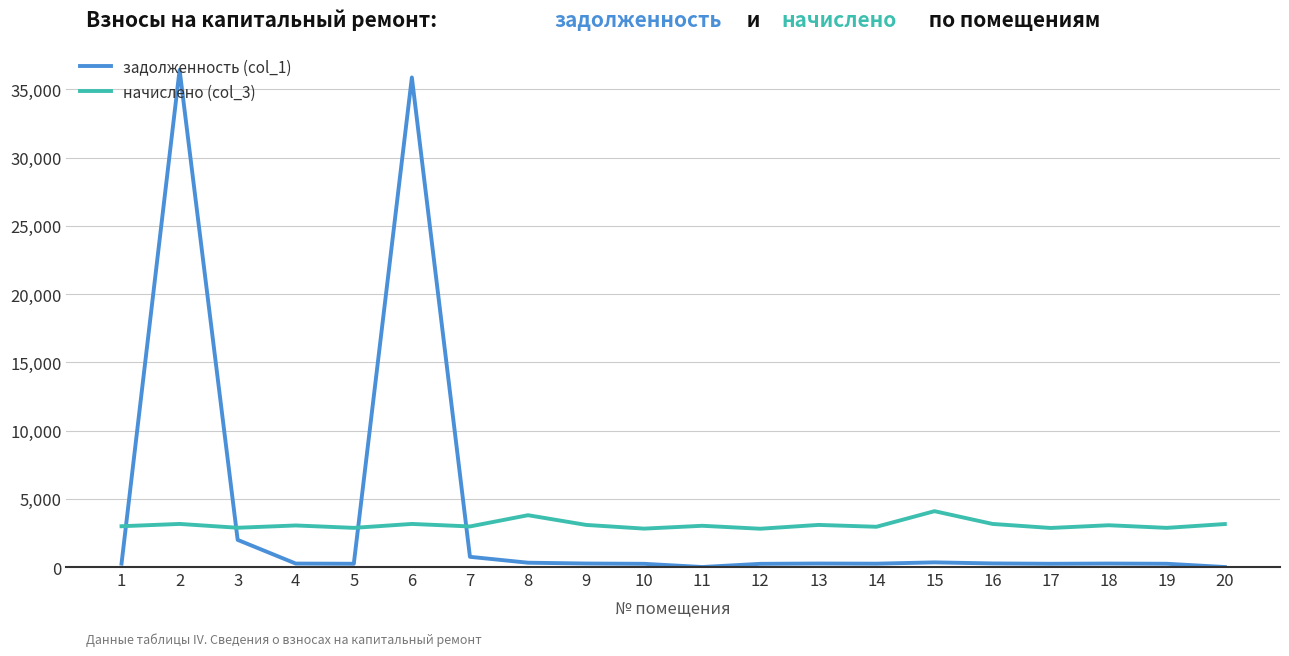

What is the difference between the highest and lowest values at 2?

33263.9